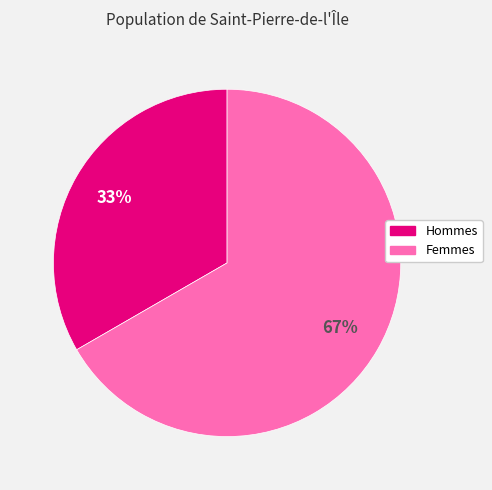

How many segments does this pie chart have?

2